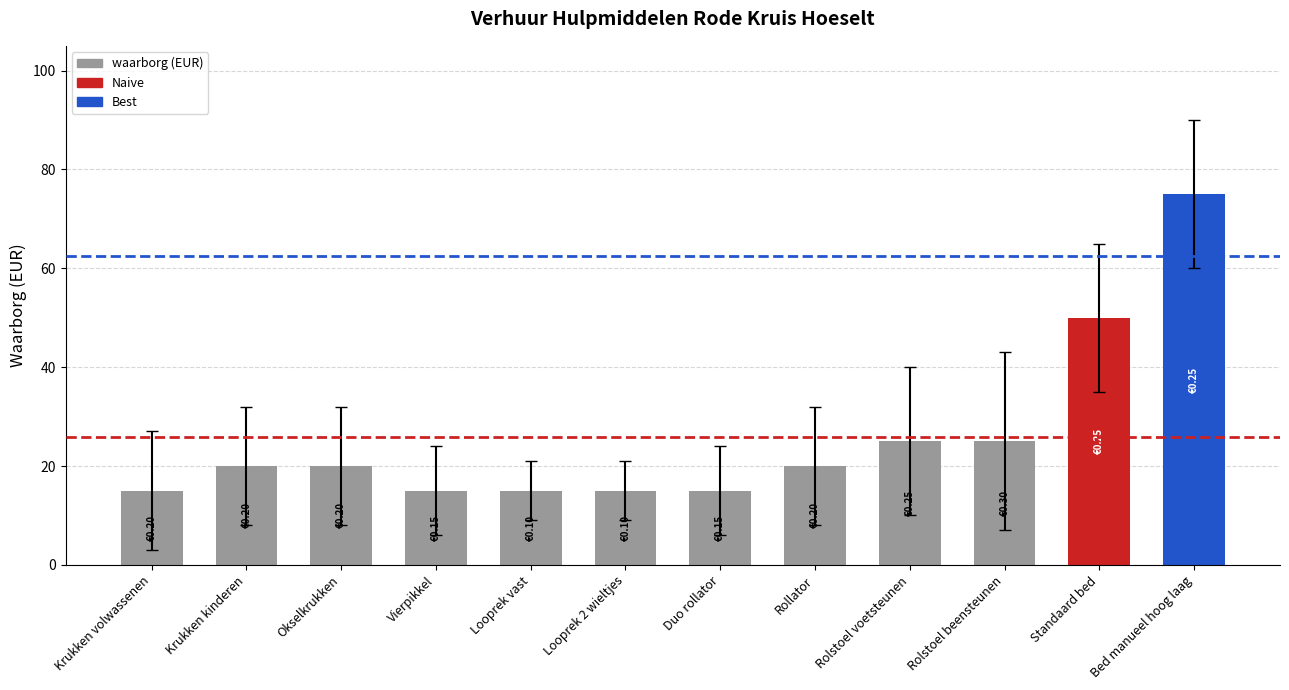

Which label corresponds to the largest value in the chart?

Bed manueel hoog laag